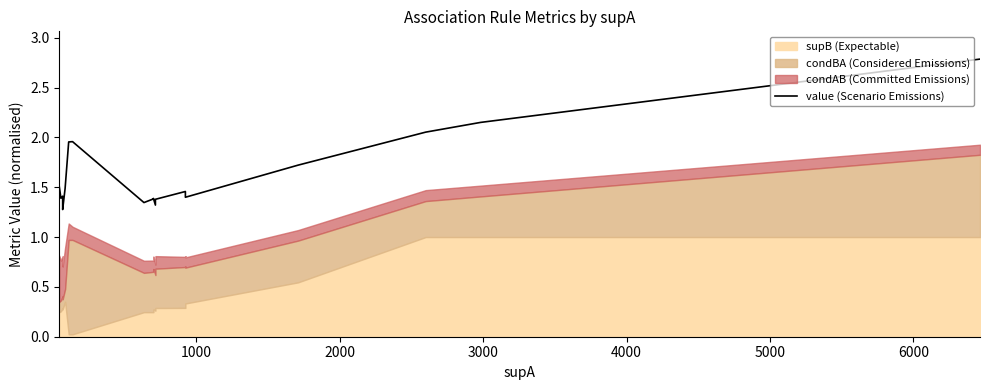

What position from the right is 1000?

18